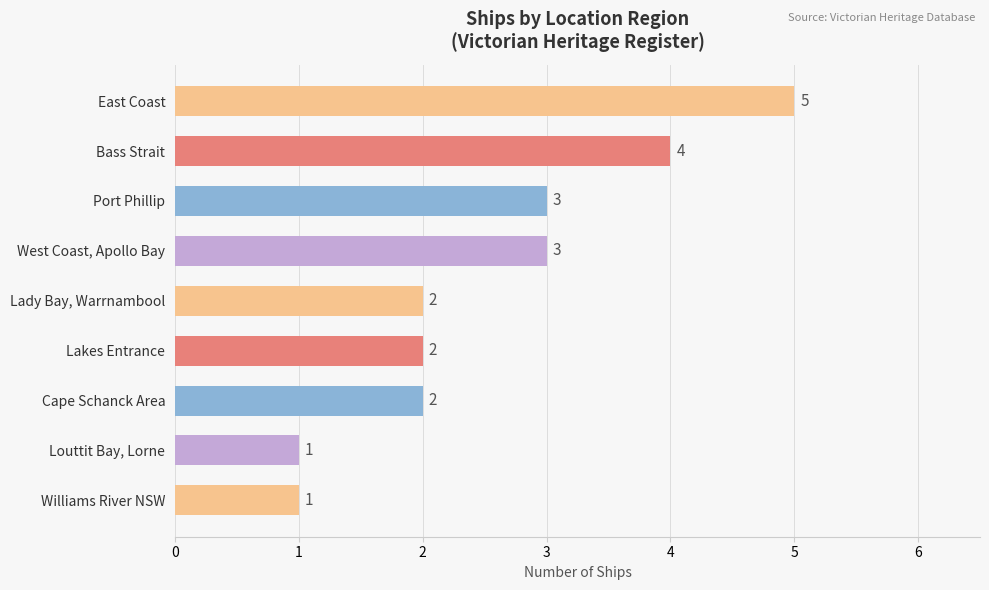

Reading top to bottom, transcribe all the data shown in this chart.

East Coast=5	Bass Strait=4	Port Phillip=3	West Coast, Apollo Bay=3	Lady Bay, Warrnambool=2	Lakes Entrance=2	Cape Schanck Area=2	Louttit Bay, Lorne=1	Williams River NSW=1